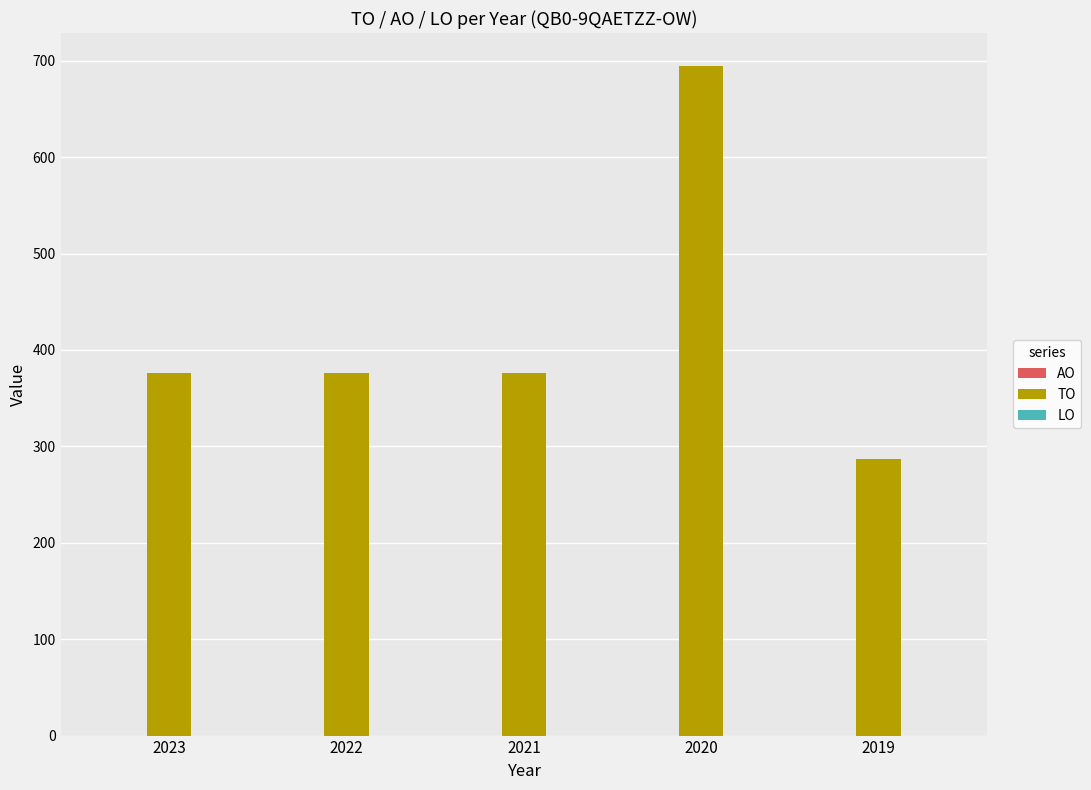

Approximately how many times larger is the value at 2021 compared to 2023?

1.0